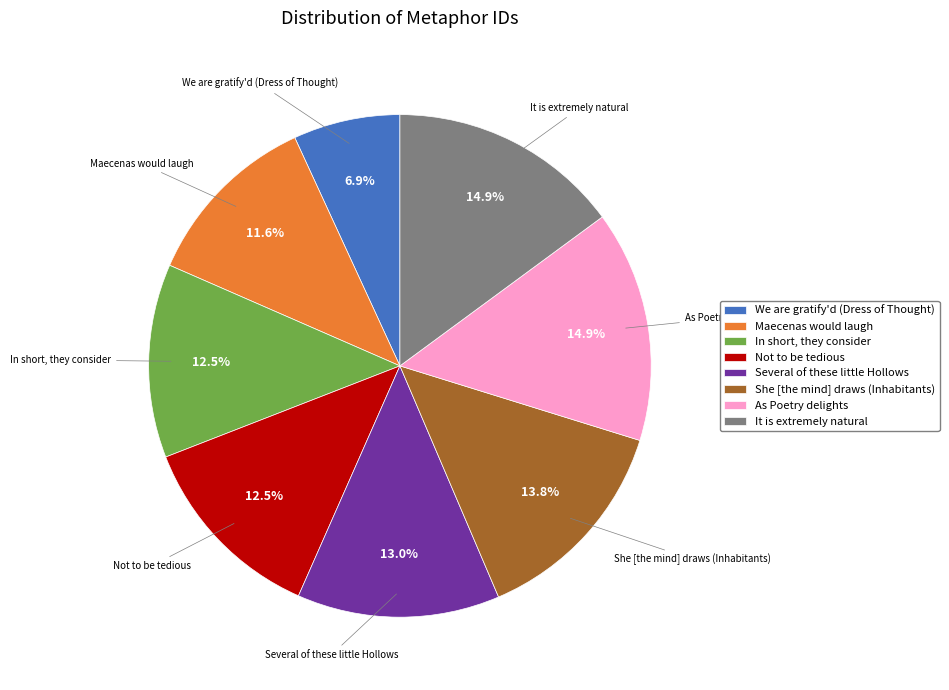

Does any single category account for the majority?

No